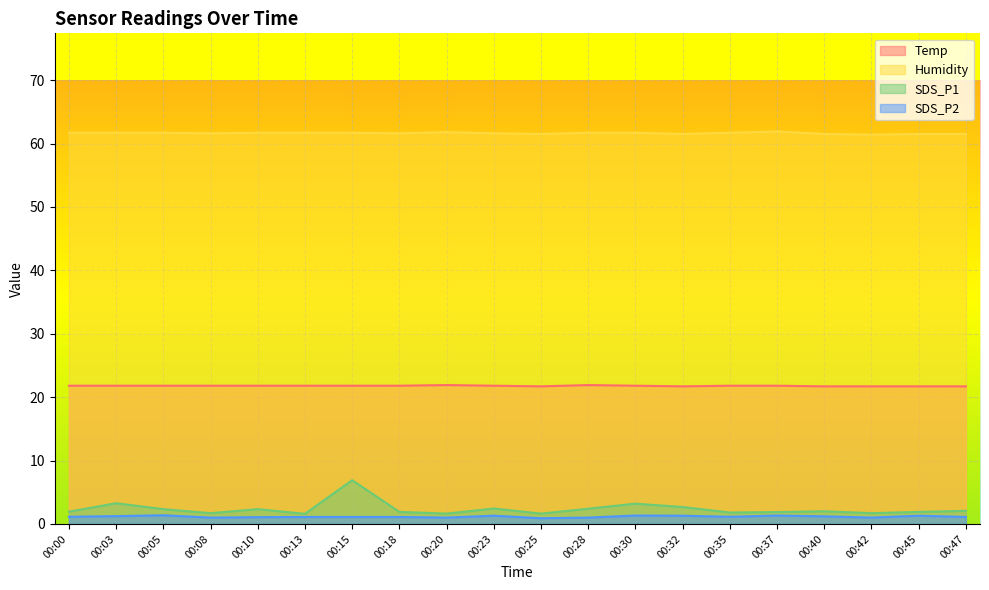

How many Humidity values are between 61 and 62?

20